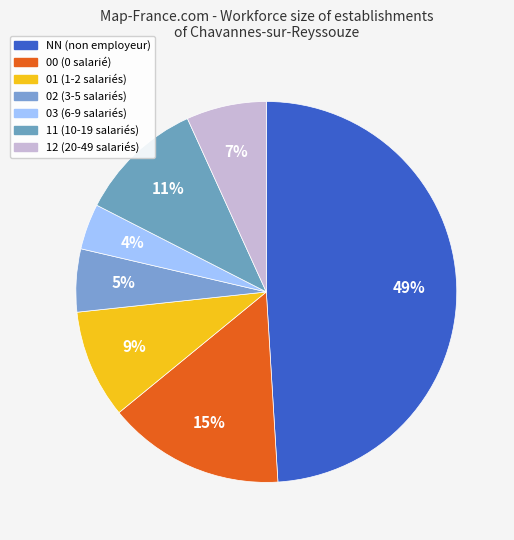

Rank the categories by value from highest to lowest.

NN, 00, 11, 01, 12, 02, 03